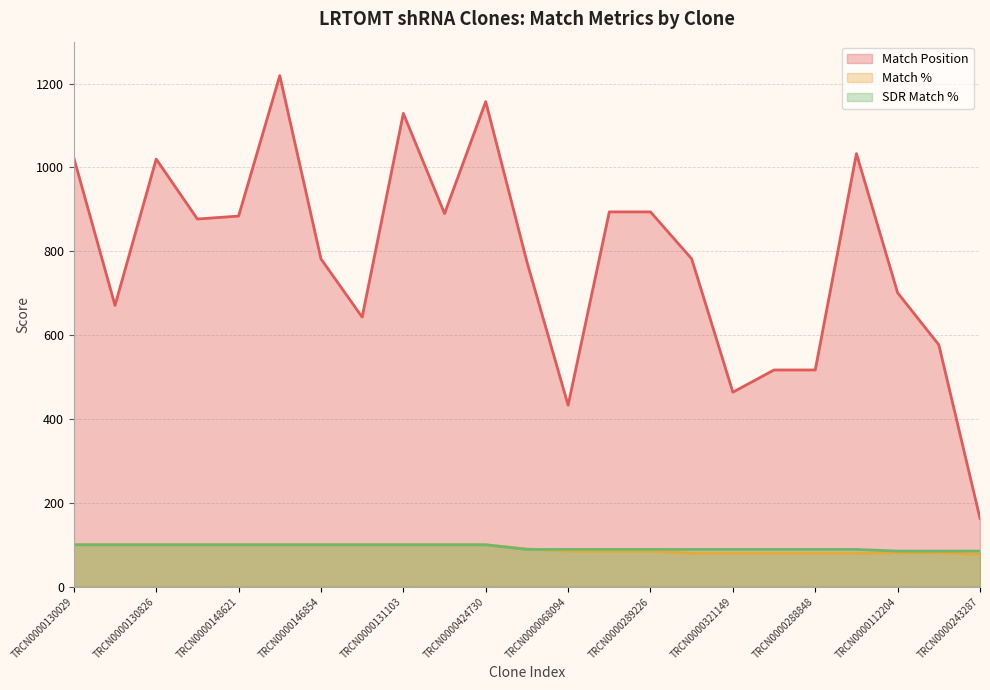

True or false: SDR Match % and Match % cross at least once.

True